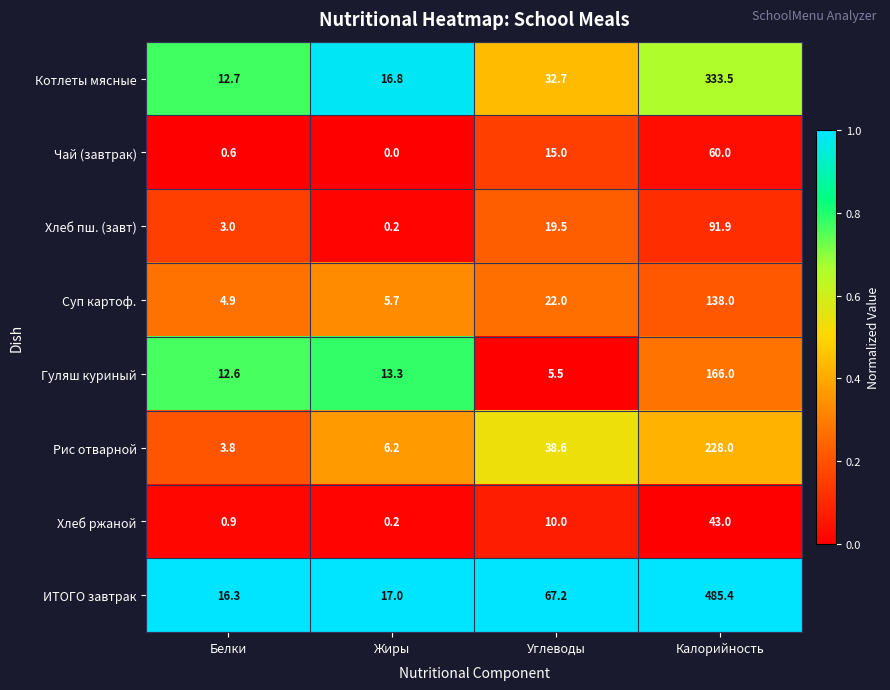

What is the difference between the highest and lowest values at Белки?

15.7